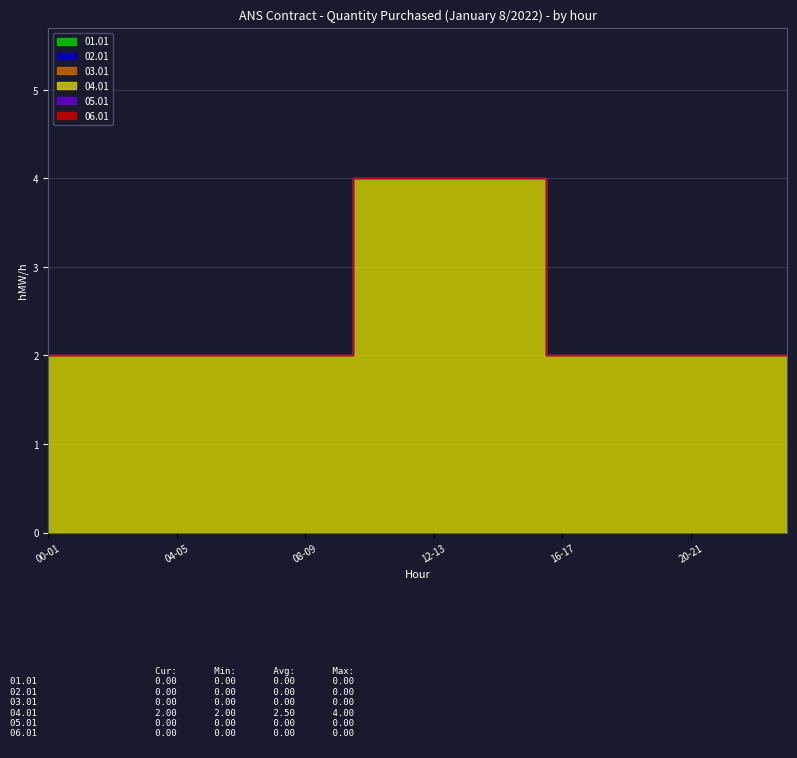

What are all the series names shown in the legend?

01.01, 02.01, 03.01, 04.01, 05.01, 06.01